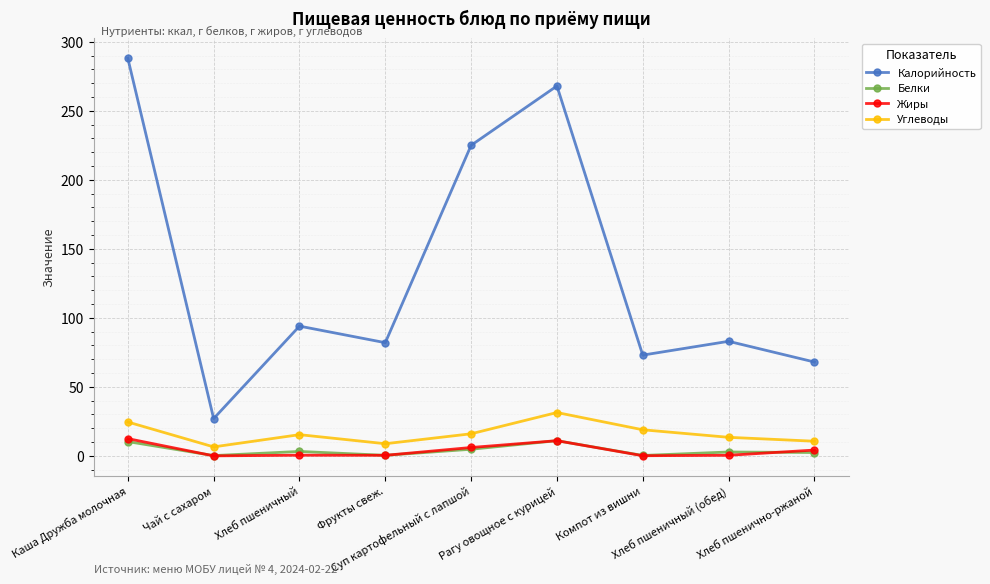

What position from the right is Каша Дружба молочная?

9